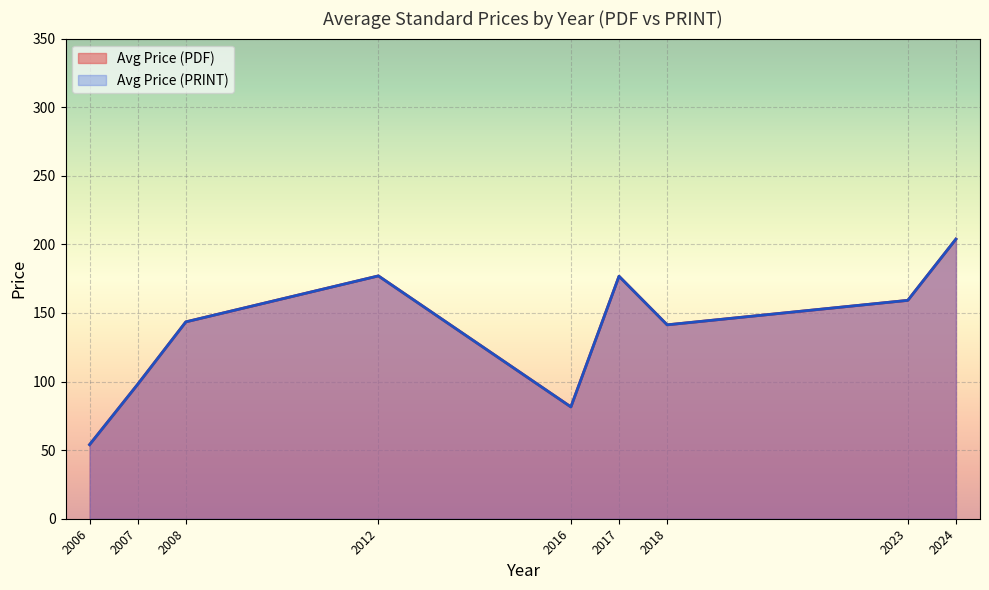

At which category does Avg Price (PRINT) reach its first local valley?

2016